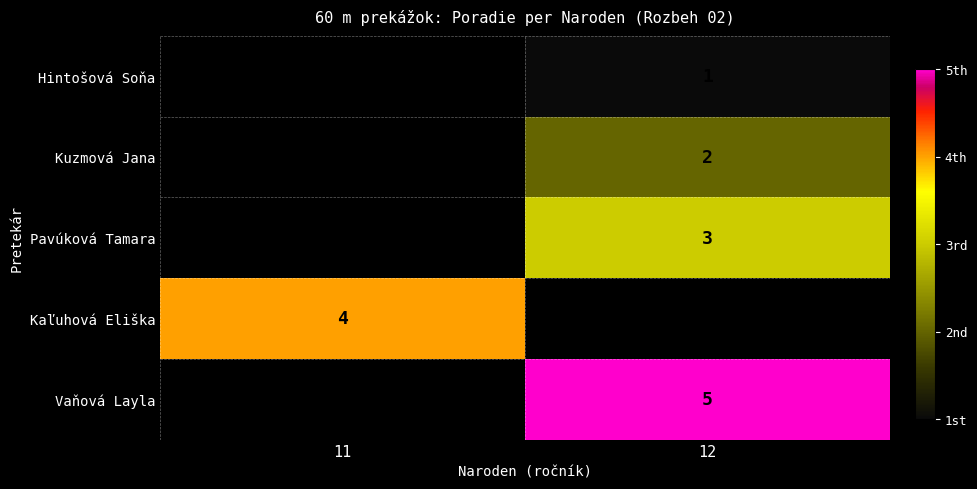

Which label corresponds to the smallest value in the chart?

12